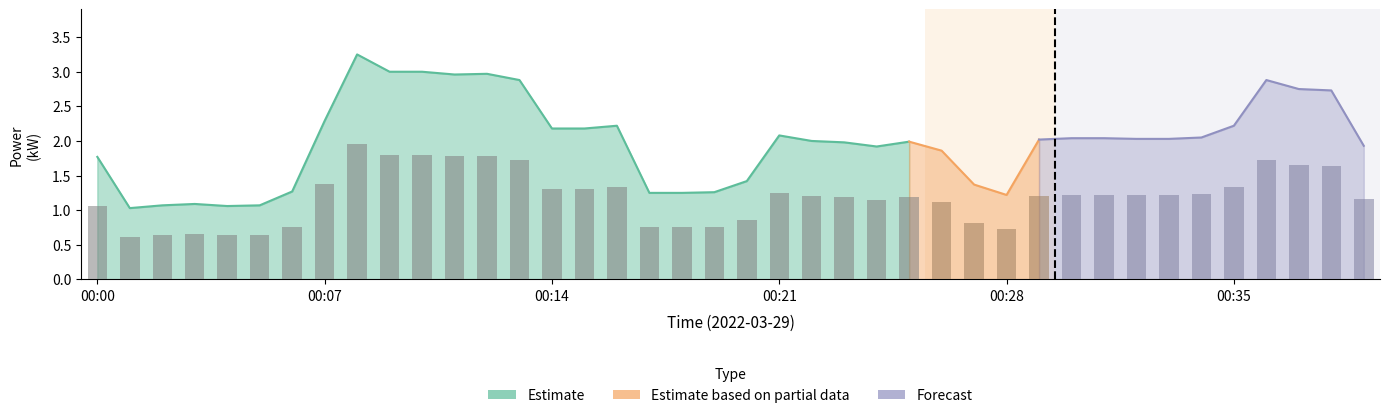

How many categories are shown in the chart?

40